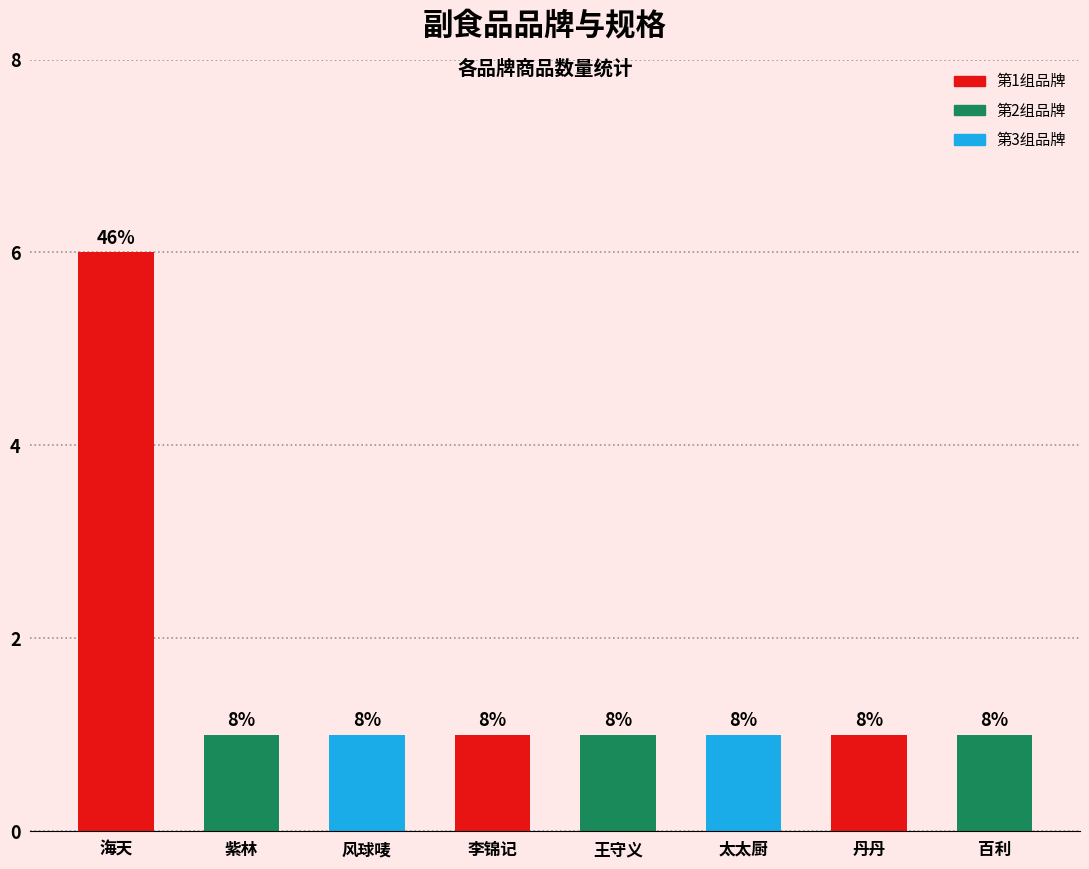

How many bars are there in total?

8